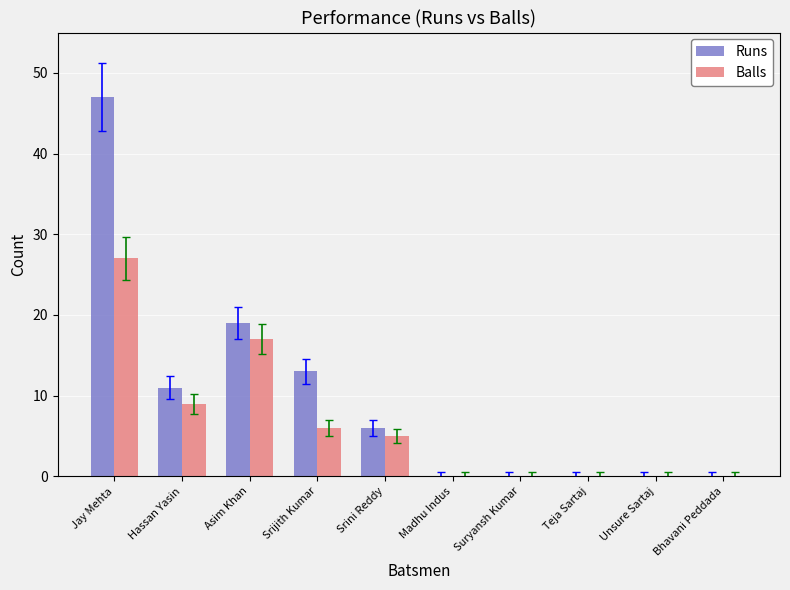

Which series has the largest total across all categories?

Runs